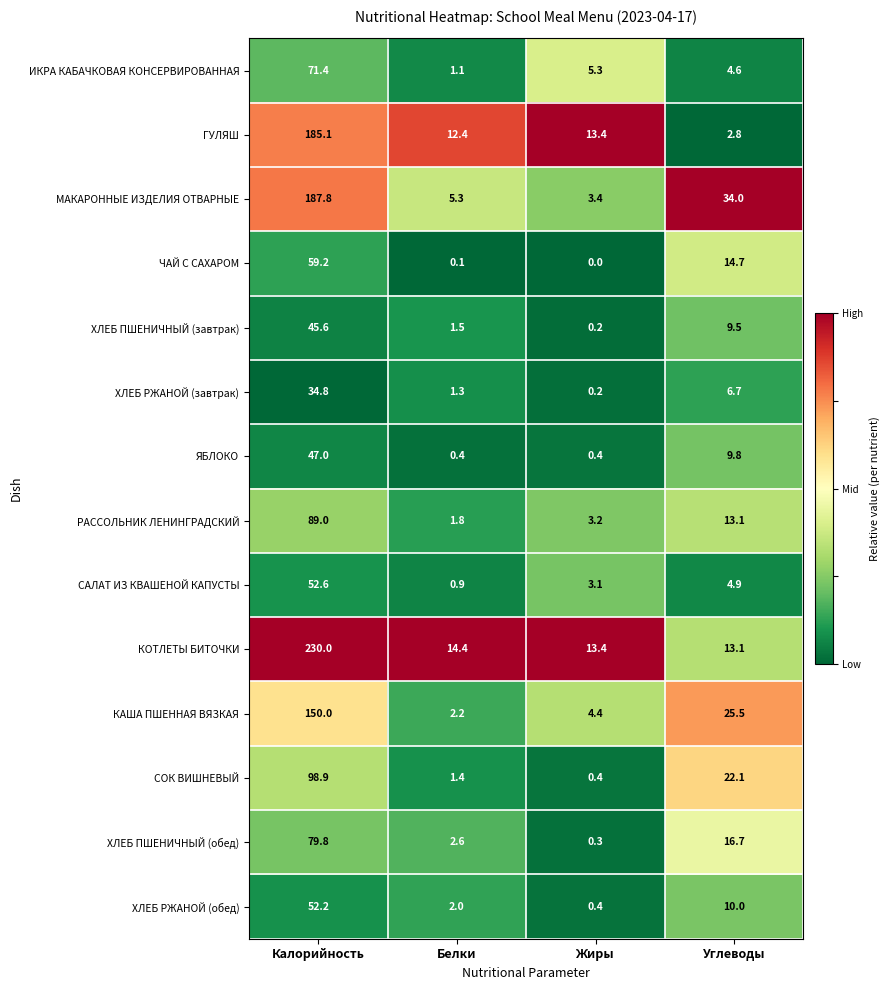

At which label does ГУЛЯШ reach its peak?

Калорийность